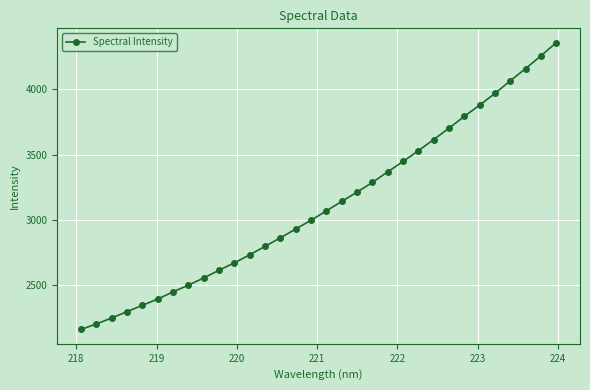

What is the value of the 2nd point from the left?

2201.2